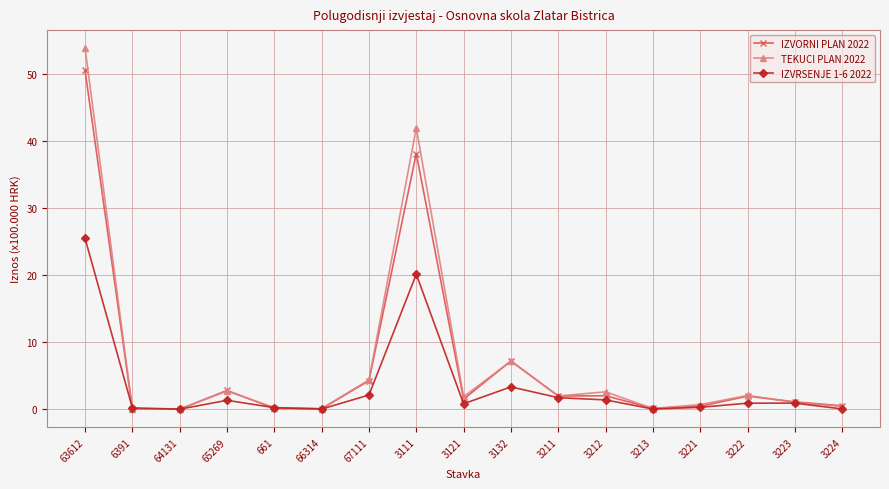

What is the difference between the highest and lowest values at 67111?

2.3